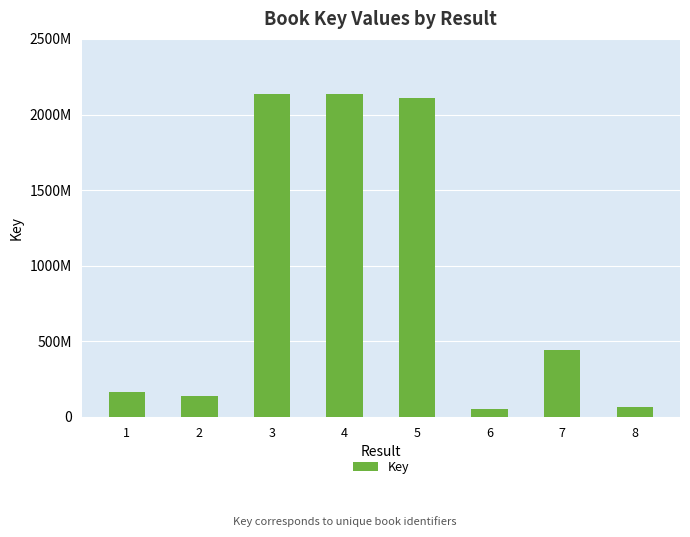

Are the bars horizontal?

No